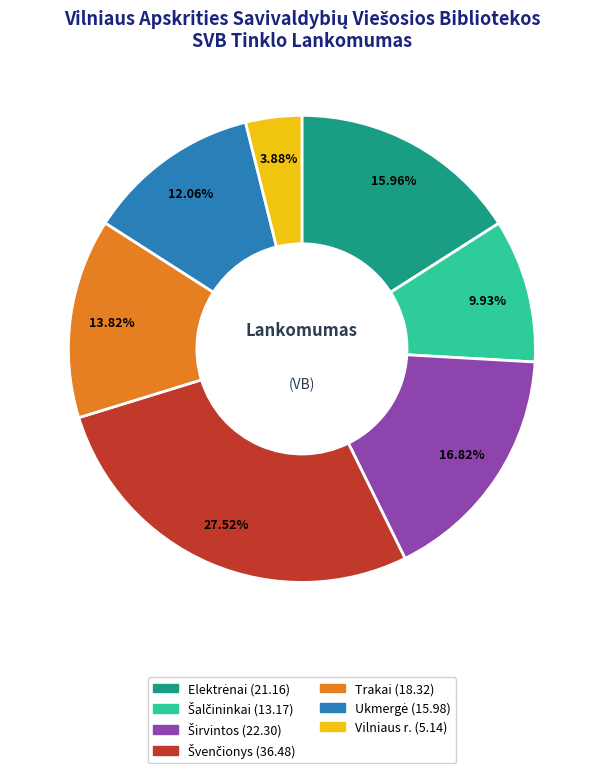

What is the smallest slice in the pie chart?

Vilniaus r.